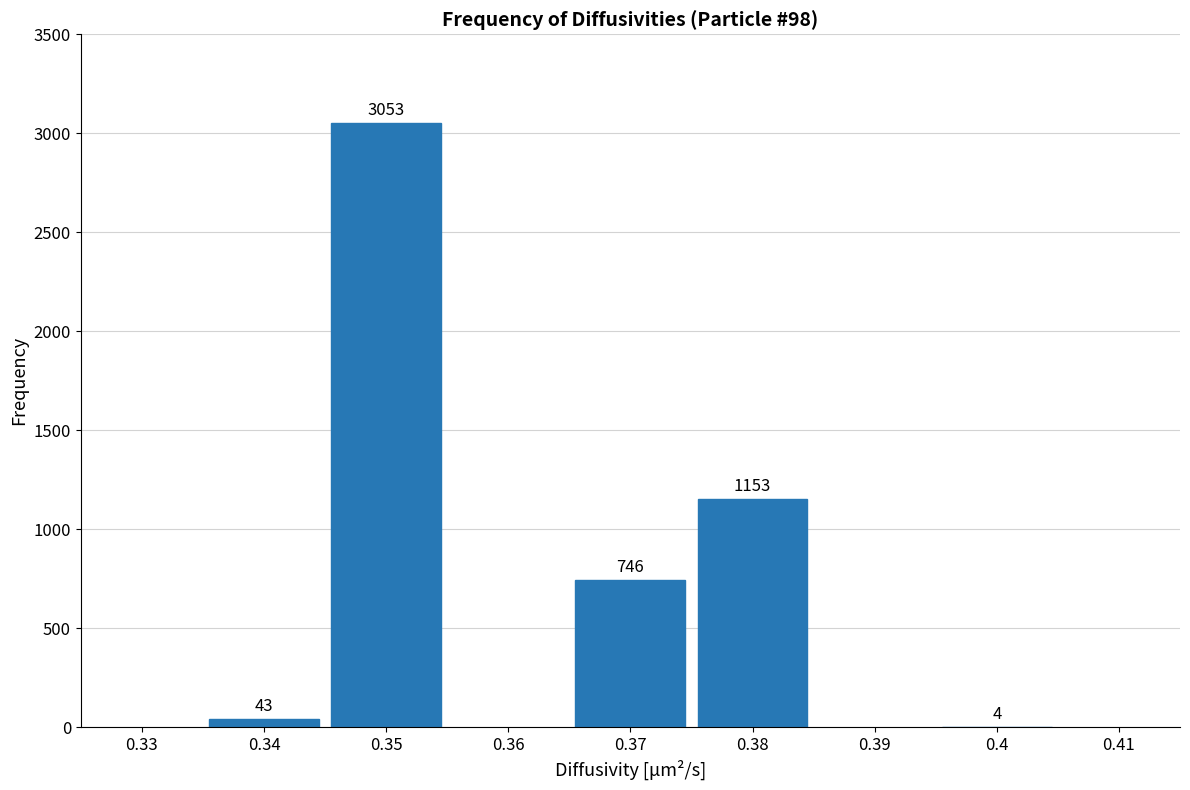

Reading left to right, what are all the values shown in this chart?

0.34=43	0.35=3053	0.37=746	0.38=1153	0.4=4